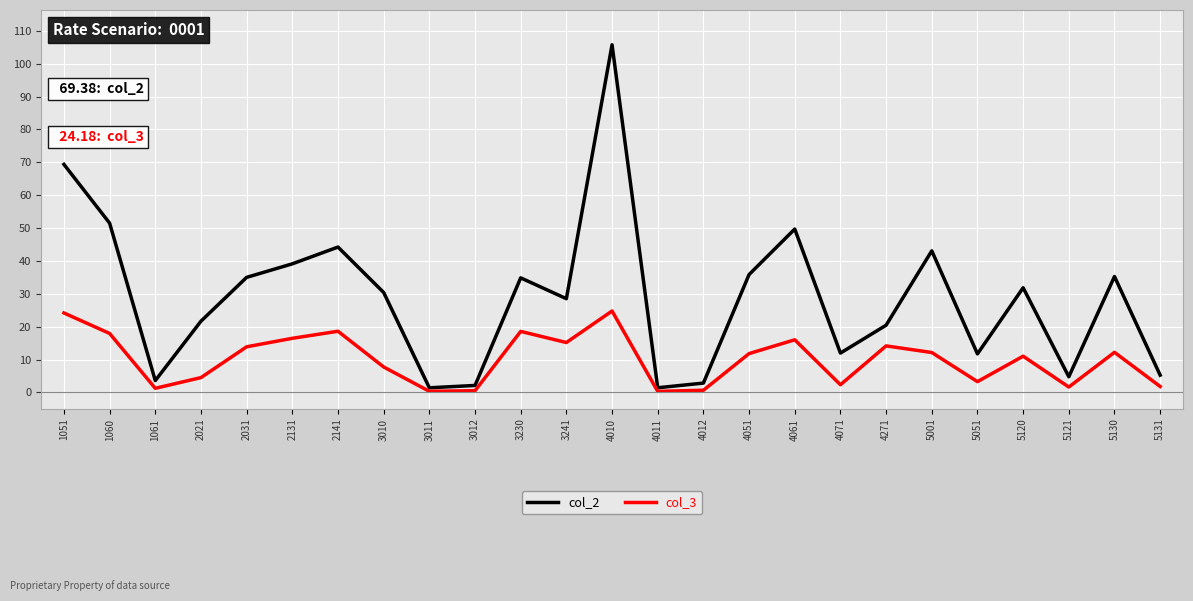

Which series has the largest range (max minus min)?

col_2